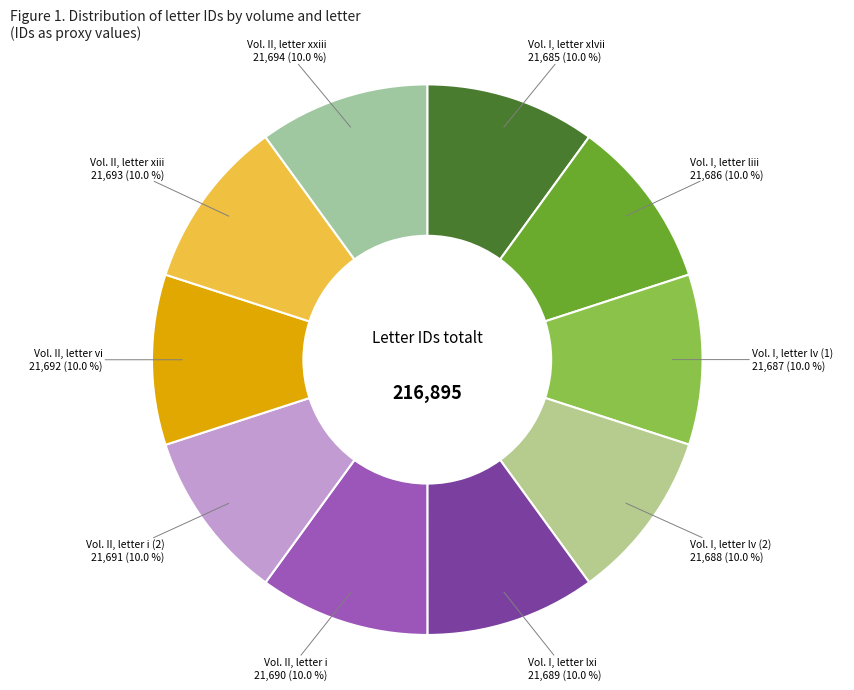

To the nearest percent, what portion does Vol. I, letter lv (2) represent?

10%